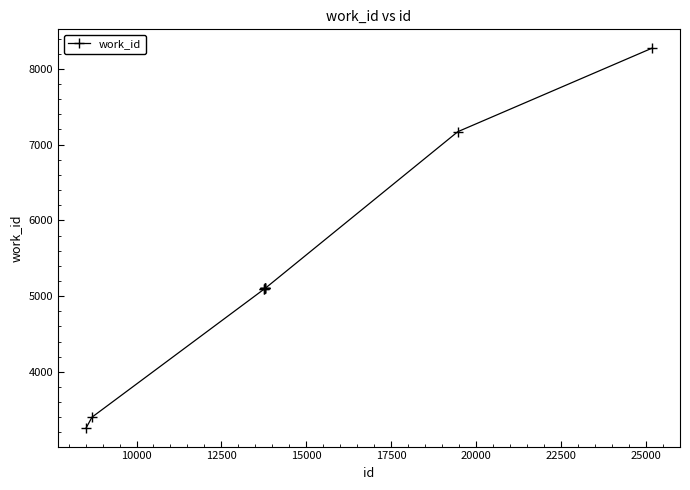

Count the number of categories in the chart.

10